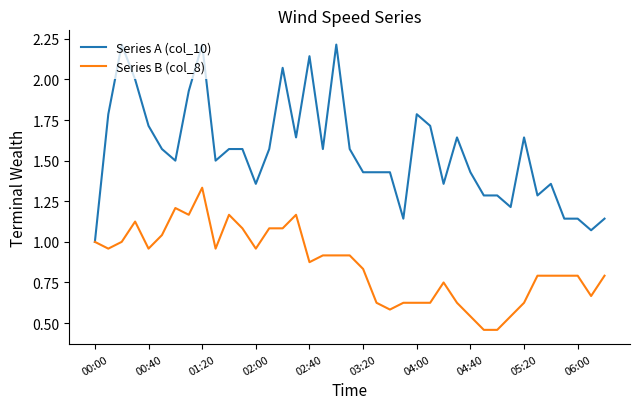

List the series in order of their overall mean, highest first.

Series A (col_10), Series B (col_8)